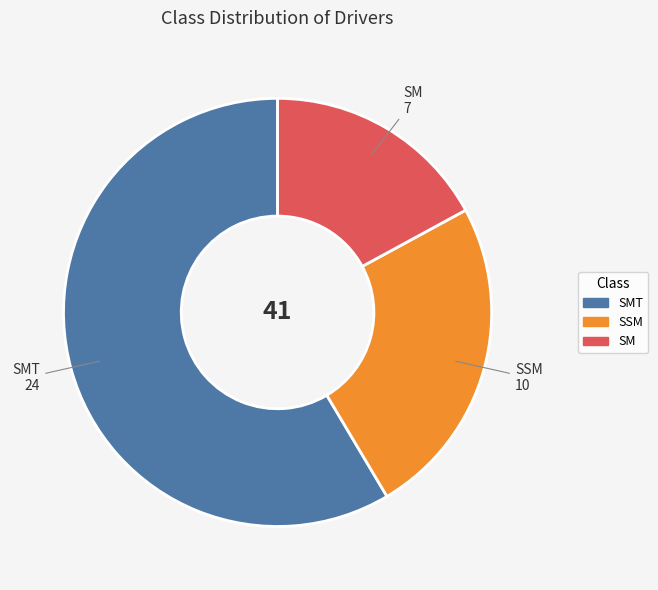

Does any single category account for the majority?

Yes